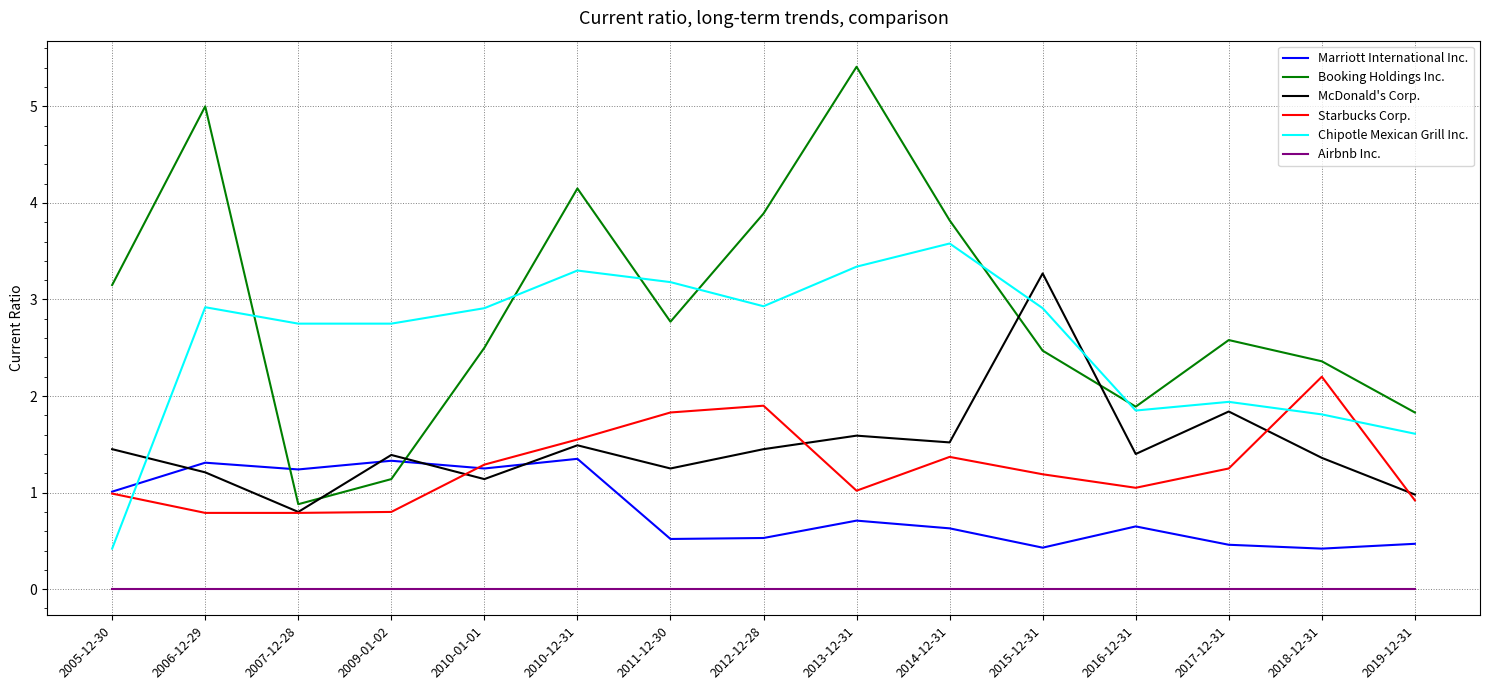

What is the difference between the highest and lowest values at 2017-12-31?

2.6